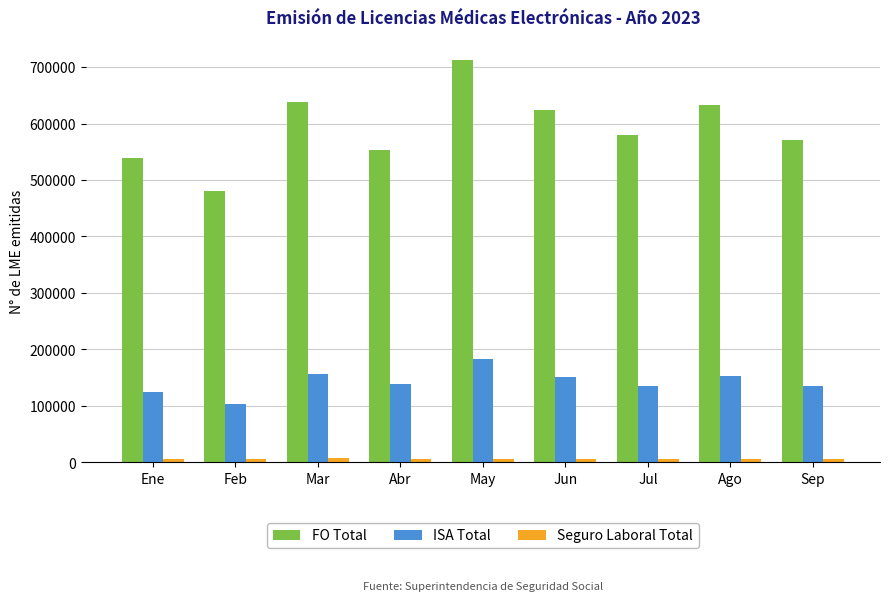

Between Jun and Jul, which series saw the biggest shift?

FO Total